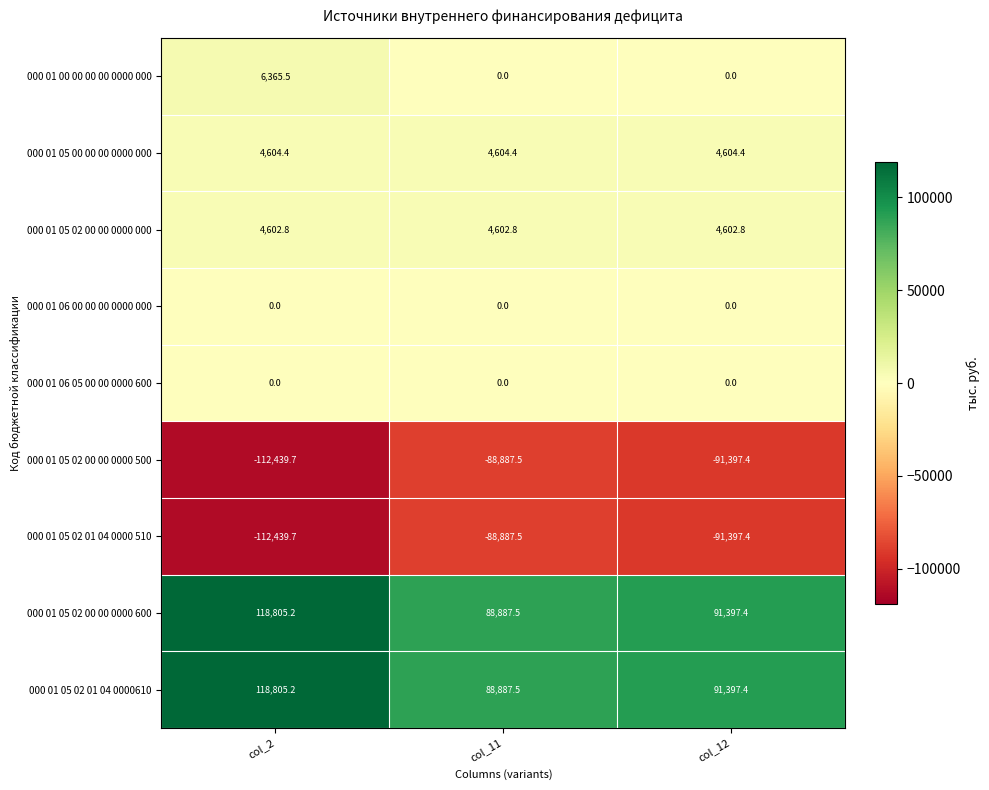

What is the sum of all 000 01 05 02 01 04 0000 510 values?

-292724.6